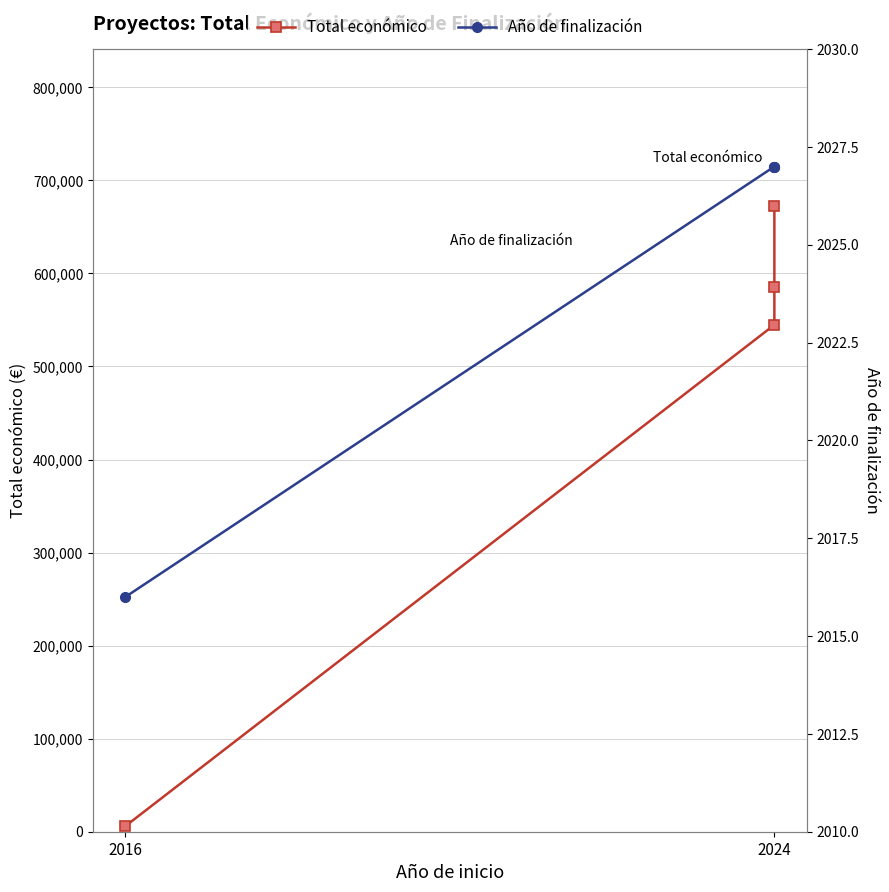

Between 2024 and 2, which series saw the biggest shift?

Total económico